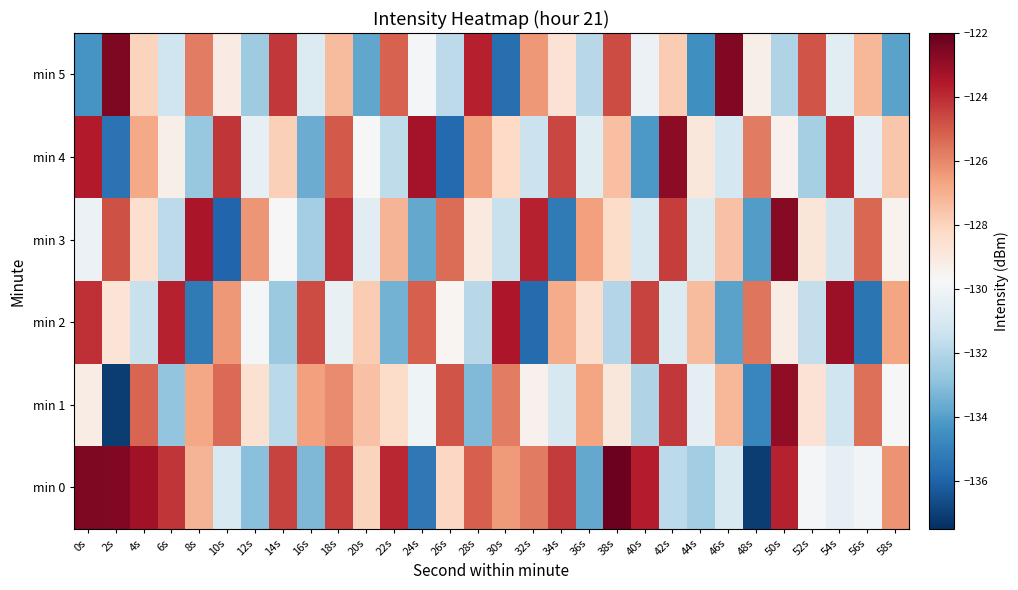

List the series in order of their peak value, highest first.

min 0, min 5, min 3, min 4, min 1, min 2